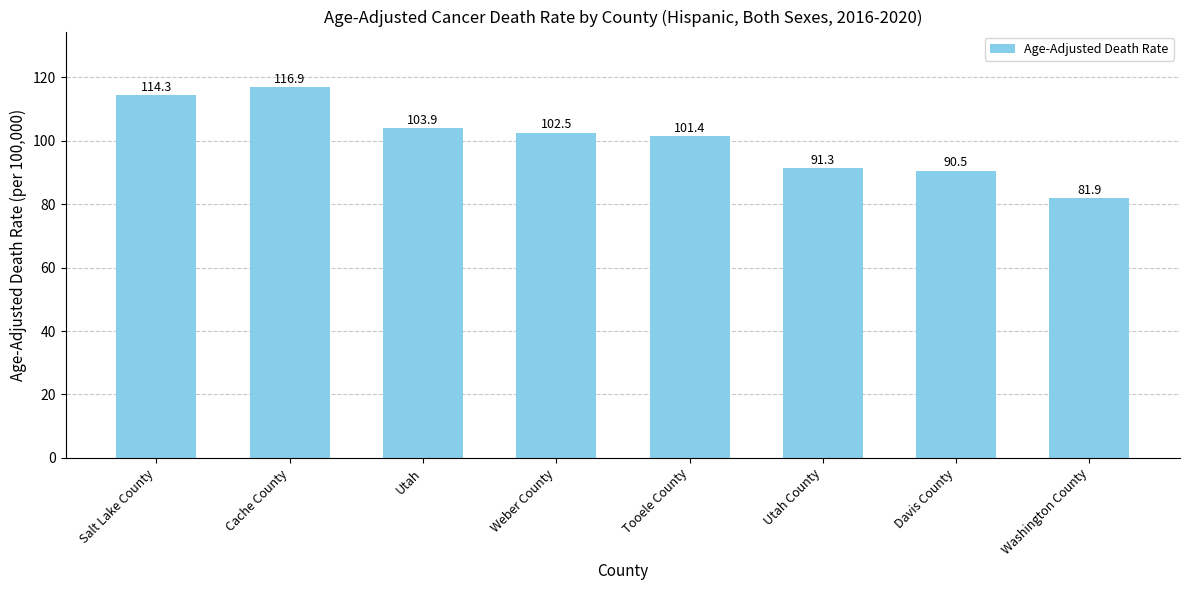

What is the difference between the maximum and second lowest values?

26.4